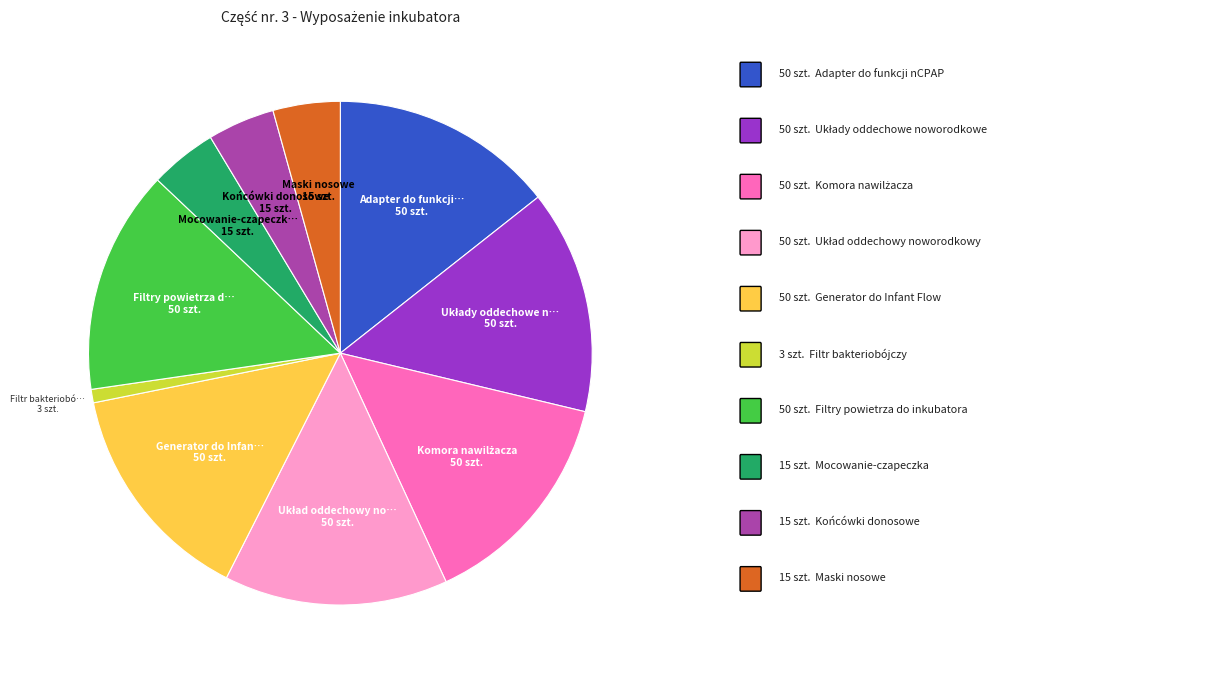

Does any single category account for the majority?

No